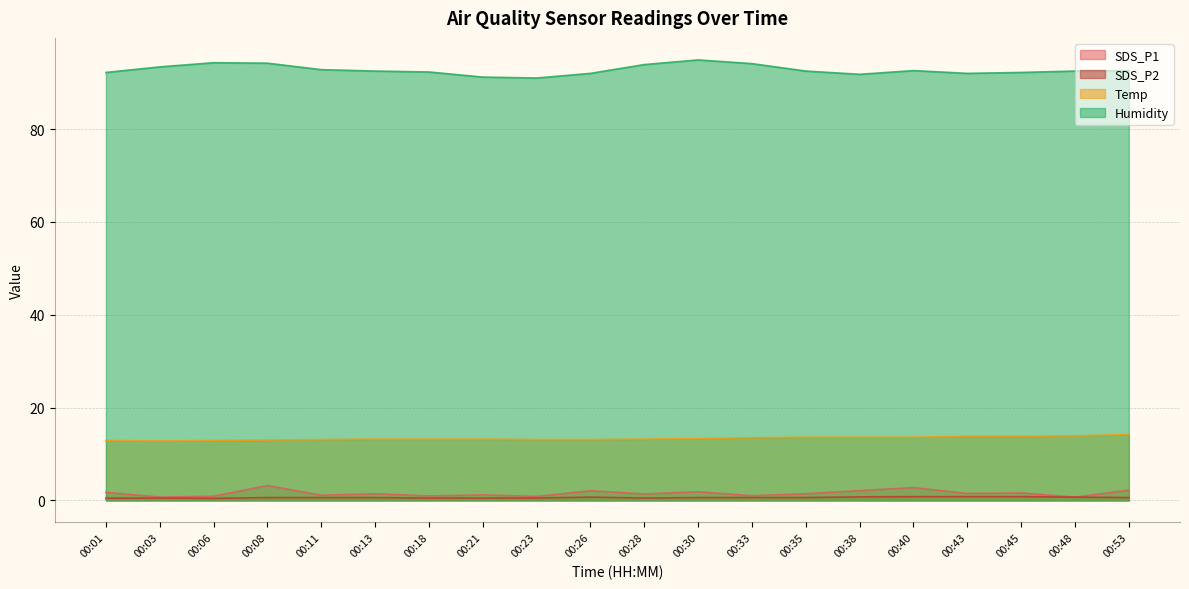

At 00:40, list the series in order from smallest to largest.

SDS_P2, SDS_P1, Temp, Humidity